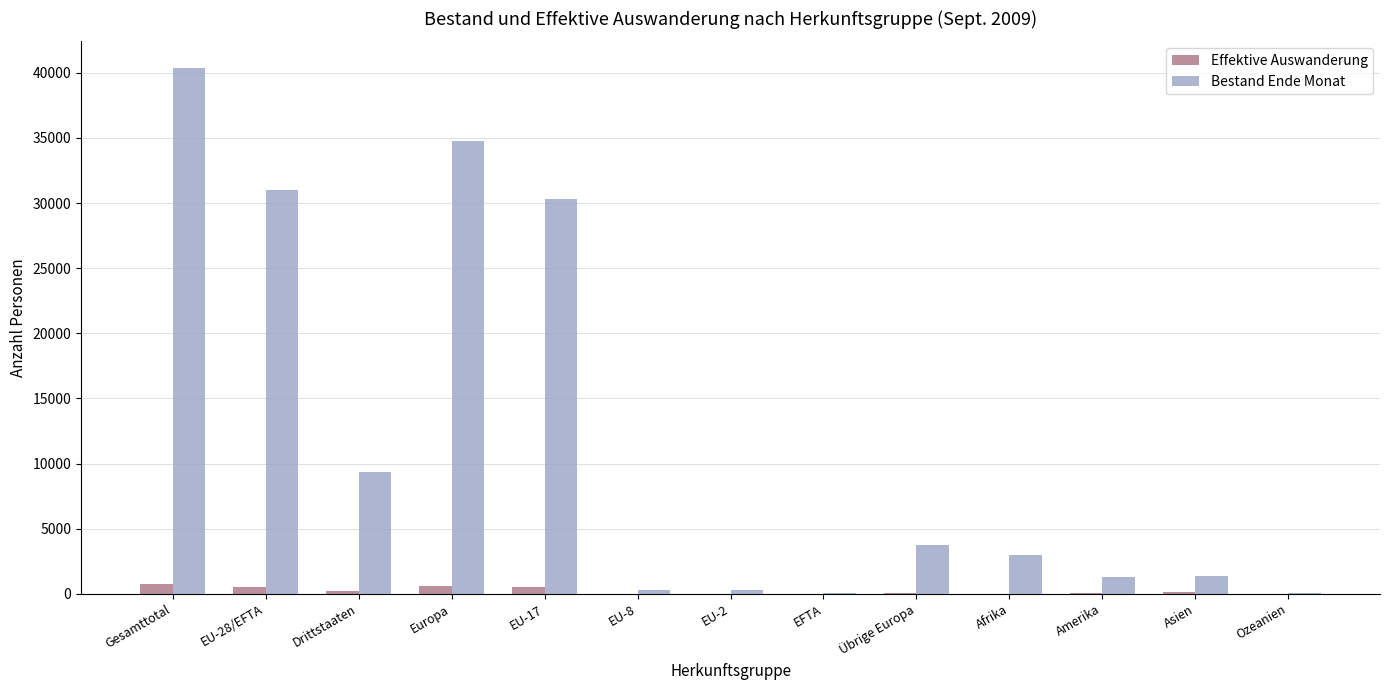

How many data points does each series have?

13